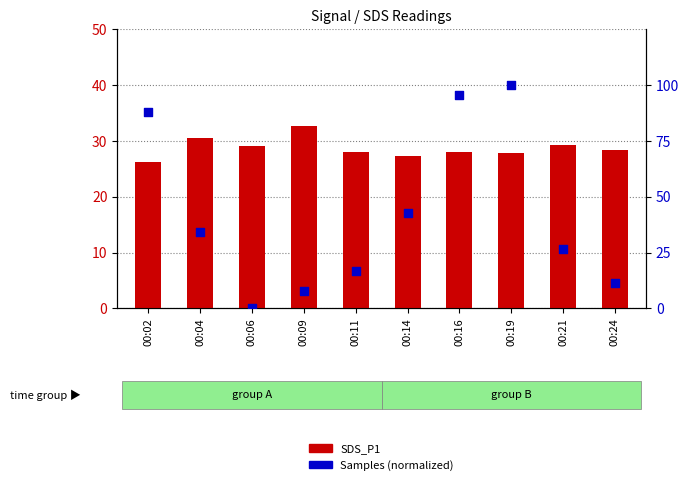

Which series has the largest Y range (max minus min)?

Samples (normalized)